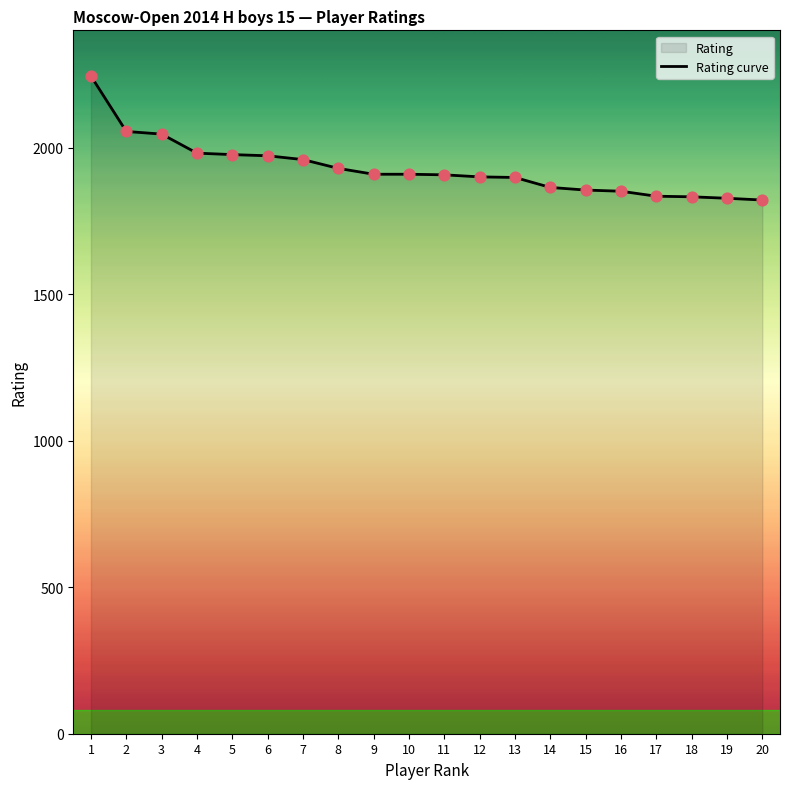

Approximately how many times larger is the value at 5 compared to 19?

1.1